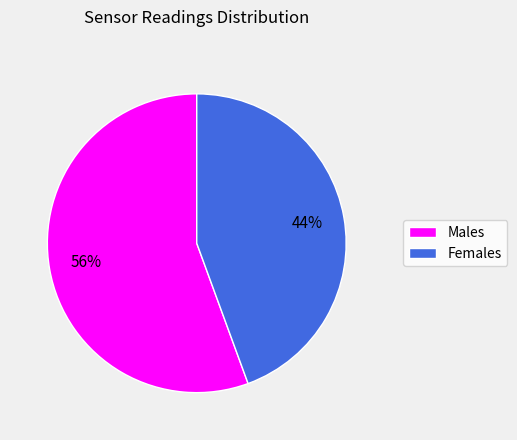

To the nearest percent, what percentage of the pie is Females?

44%